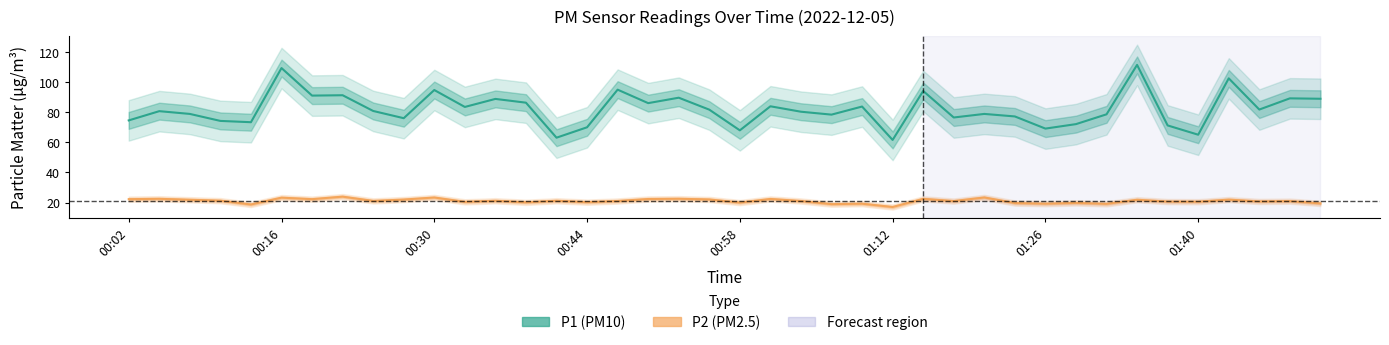

How many interior local peaks does the P2 (PM2.5) series have?

15